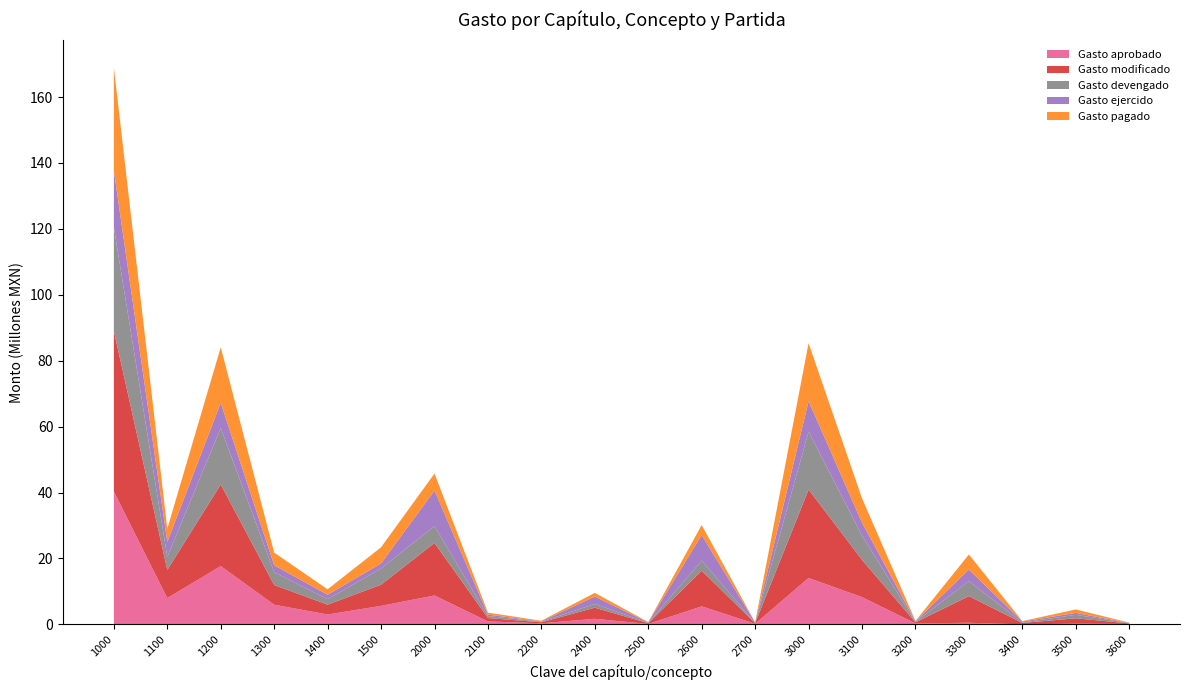

Reading left to right, list all the values displayed in this chart.

Gasto aprobado: 1000=40315448.8	1100=8000448.8	1200=17700000.0	1300=5980000.0	1400=3000000.0	1500=5635000.0	2000=8782683.8	2100=900000.0	2200=350000.0	2400=1700000.0	2500=150000.0	2600=5482683.8	2700=200000.0	3000=14094037.0	3100=8284037.0	3200=320000.0	3300=500000.0	3400=20000.0	3500=220000.0	3600=150000.0
Gasto modificado: 1000=48698231.8	1100=8516864.8	1200=24776367.0	1300=5980000.0	1400=3000000.0	1500=6425000.0	2000=15934755.8	2100=1031854.4	2200=294482.6	2400=3376155.8	2500=230354.4	2600=10801908.5	2700=200000.0	3000=26822849.1	3100=11289986.6	3200=320000.0	3300=8080630.3	3400=425935.5	3500=1635013.1	3600=155000.0
Gasto devengado: 1000=31500333.0	1100=3970404.0	1200=17118398.6	1300=3850918.7	1400=1649856.9	1500=4910754.8	2000=5114828.2	2100=605540.0	2200=180276.8	2400=1120731.4	2500=119725.4	2600=3064384.5	2700=24170.0	3000=17582766.5	3100=7377395.4	3200=96174.9	3300=4559380.3	3400=136810.2	3500=1058850.3	3600=86059.6
Gasto ejercido: 1000=17197898.8	1100=4546460.8	1200=7657968.3	1300=2129081.3	1400=1350143.1	1500=1514245.2	2000=10819927.6	2100=426314.4	2200=114205.8	2400=2255424.4	2500=110629.0	2600=7737524.0	2700=175830.0	3000=9240082.6	3100=3912591.2	3200=223825.1	3300=3521250.0	3400=289125.3	3500=576162.7	3600=68940.5
Gasto pagado: 1000=31205014.0	1100=3970404.0	1200=16823079.6	1300=3850918.7	1400=1649856.9	1500=4910754.8	2000=5114828.2	2100=605540.0	2200=180276.8	2400=1120731.4	2500=119725.4	2600=3064384.5	2700=24170.0	3000=17582766.5	3100=7377395.4	3200=96174.9	3300=4559380.3	3400=136810.2	3500=1058850.3	3600=86059.6